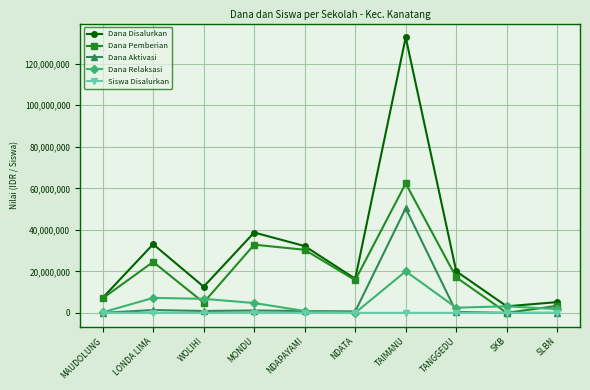

How many data points does each series have?

10